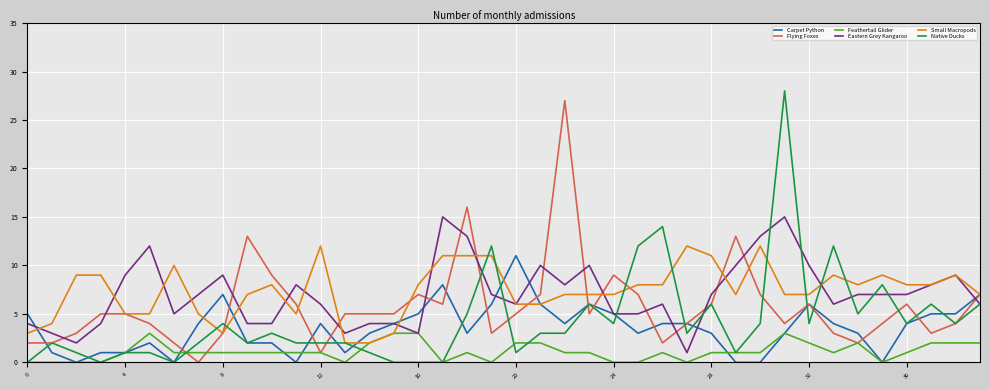

After their last crossing, which series has the higher values: Eastern Grey Kangaroo or Flying Foxes?

Flying Foxes